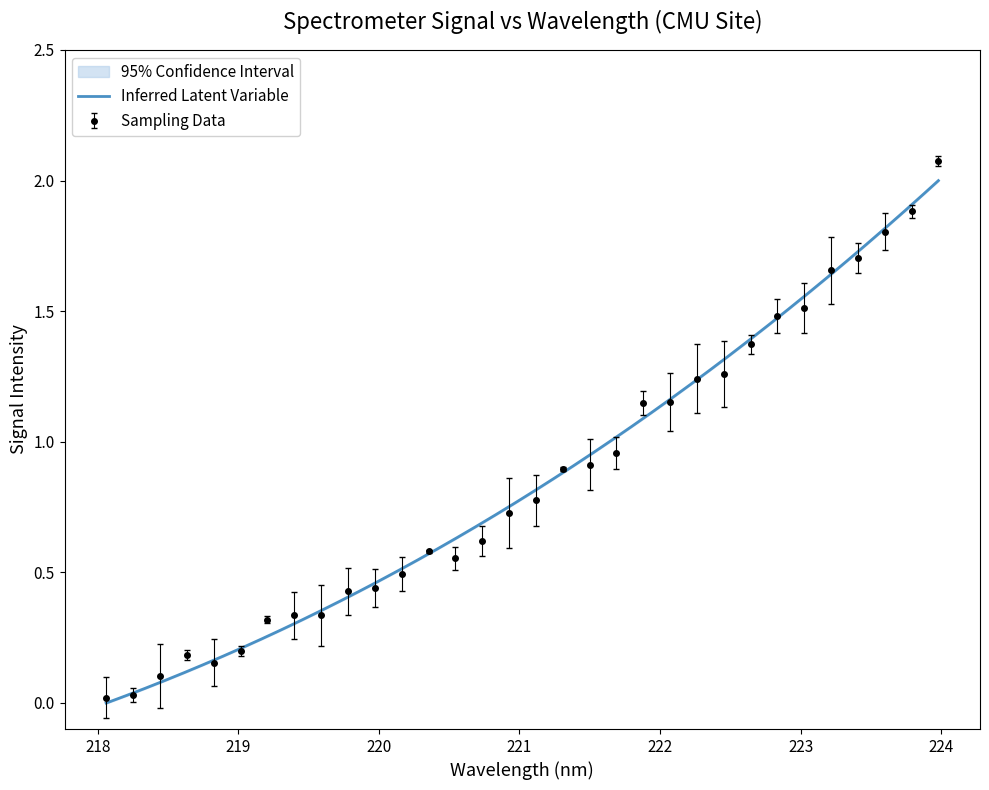

At which category does the chart reach its minimum across all series?

218.0596